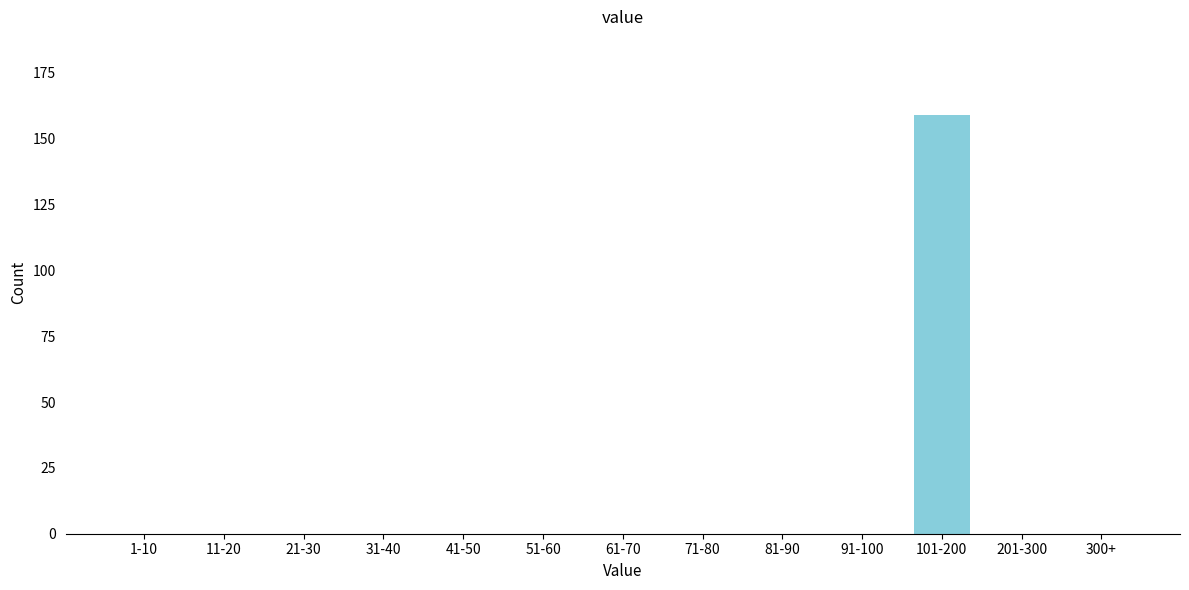

Reading left to right, extract all data points from this chart.

1-10=0	11-20=0	21-30=0	31-40=0	41-50=0	51-60=0	61-70=0	71-80=0	81-90=0	91-100=0	101-200=159	201-300=0	300+=0